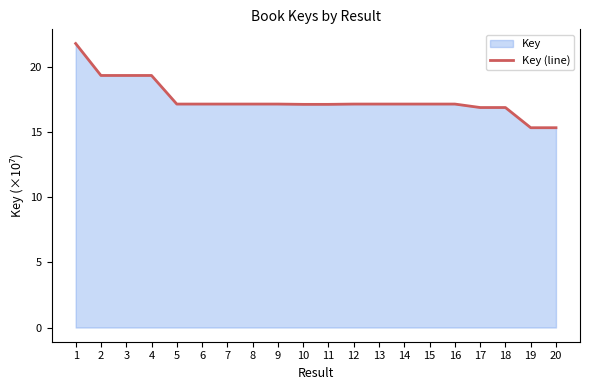

List the labels in order of value, largest first.

1, 3, 2, 4, 8, 5, 12, 14, 6, 13, 15, 7, 16, 9, 10, 11, 18, 17, 20, 19